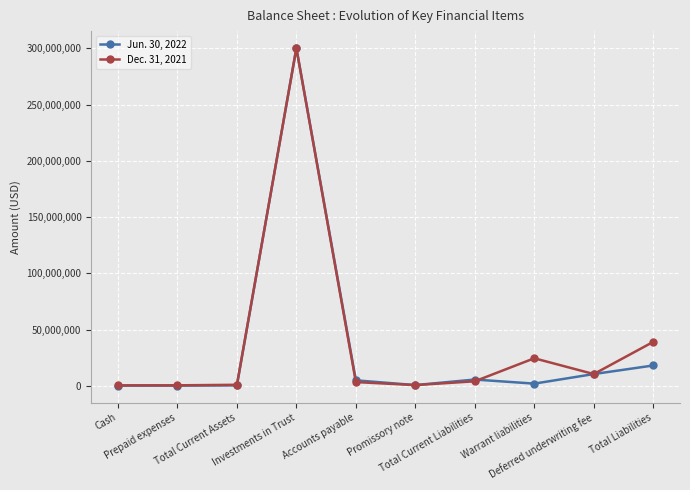

How many data points does each series have?

10